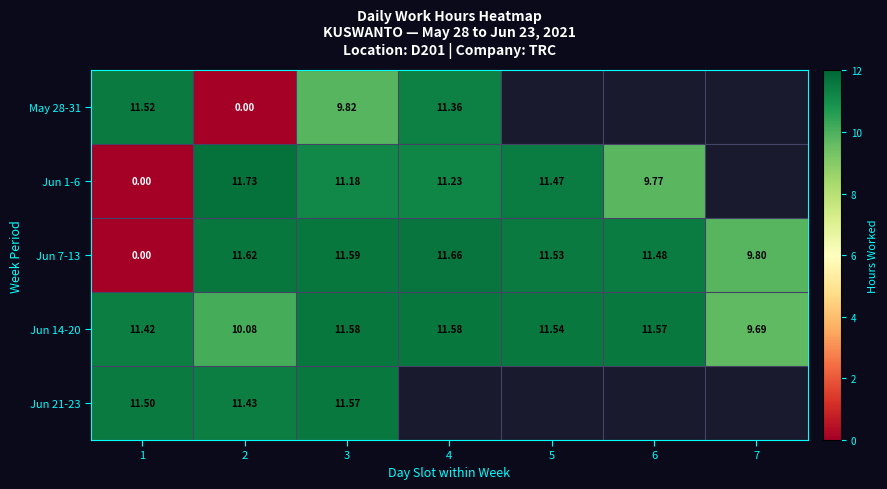

Which label corresponds to the smallest value in the chart?

2